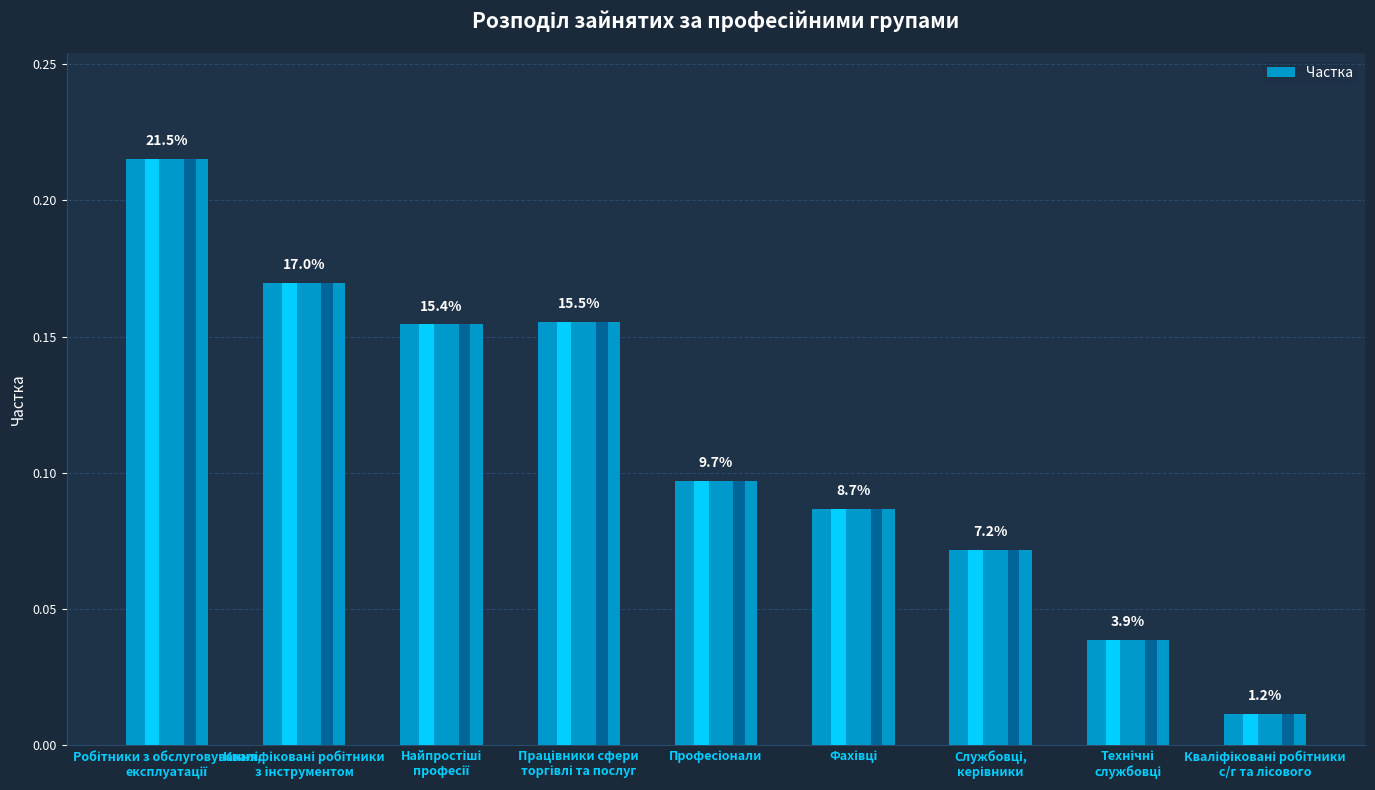

List the labels in order of value, smallest first.

Кваліфіковані робітники
с/г та лісового, Технічні
службовці, Службовці,
керівники, Фахівці, Професіонали, Найпростіші
професії, Працівники сфери
торгівлі та послуг, Кваліфіковані робітники
з інструментом, Робітники з обслуговування,
експлуатації